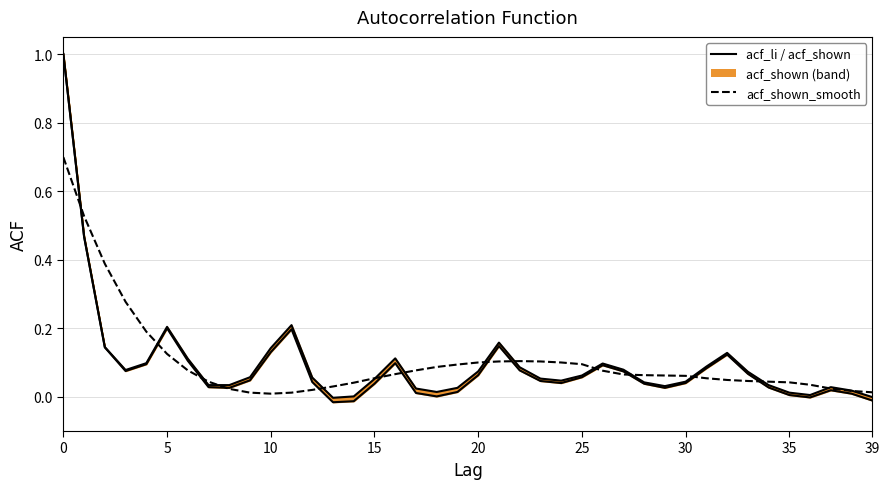

Does the chart have visible grid lines?

Yes